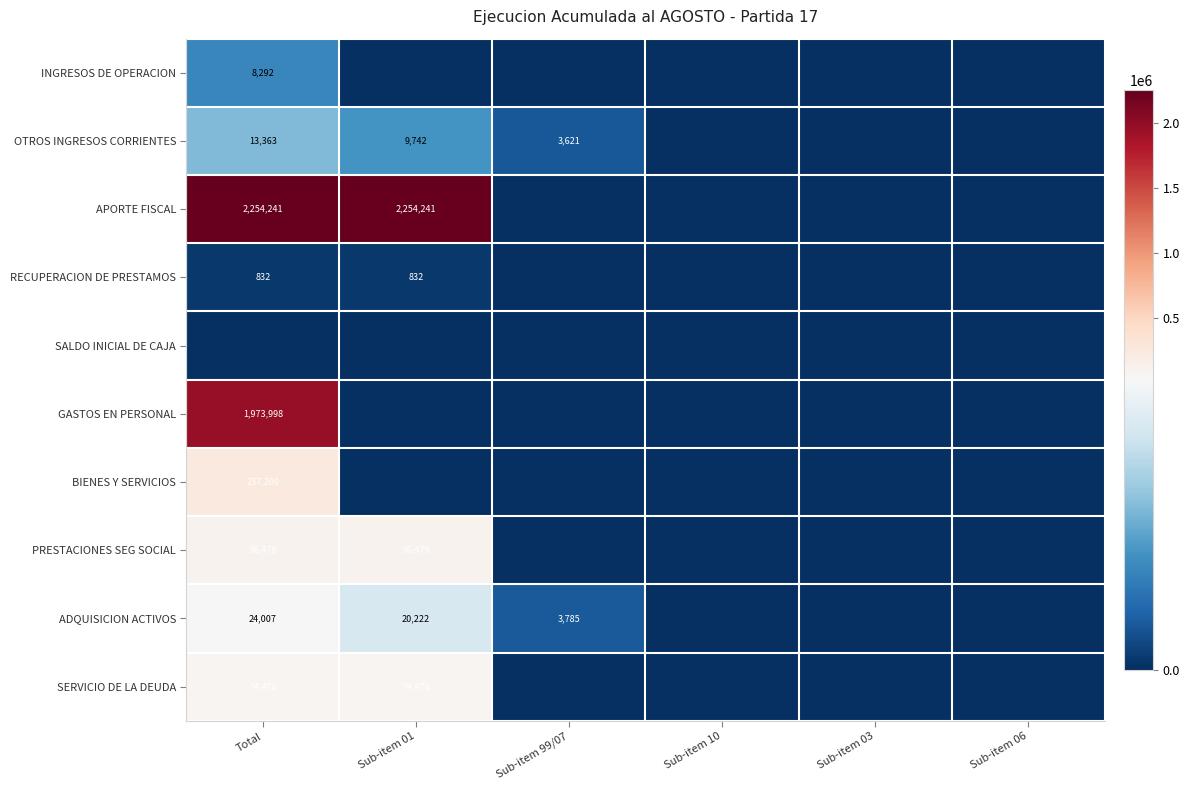

Is it true that SERVICIO DE LA DEUDA equals 37646 at Total?

False